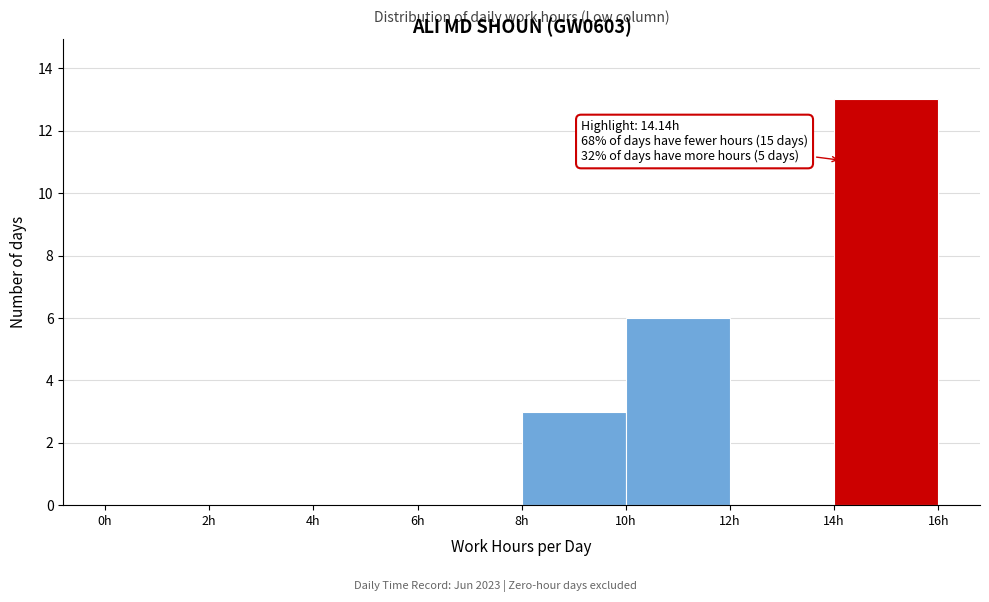

Which range on the x-axis has the tallest bar?

14 to 16